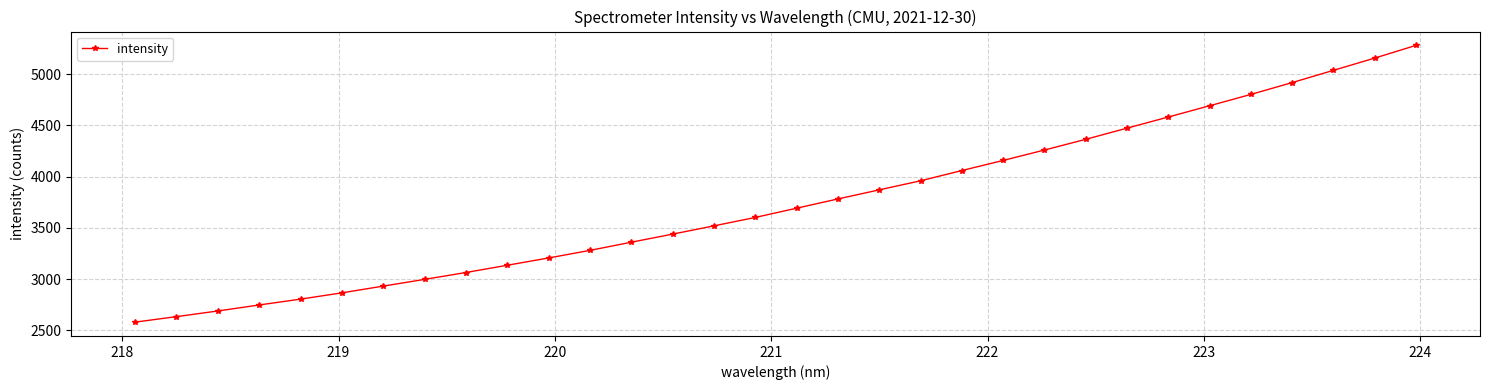

How many values are below 3691?

16